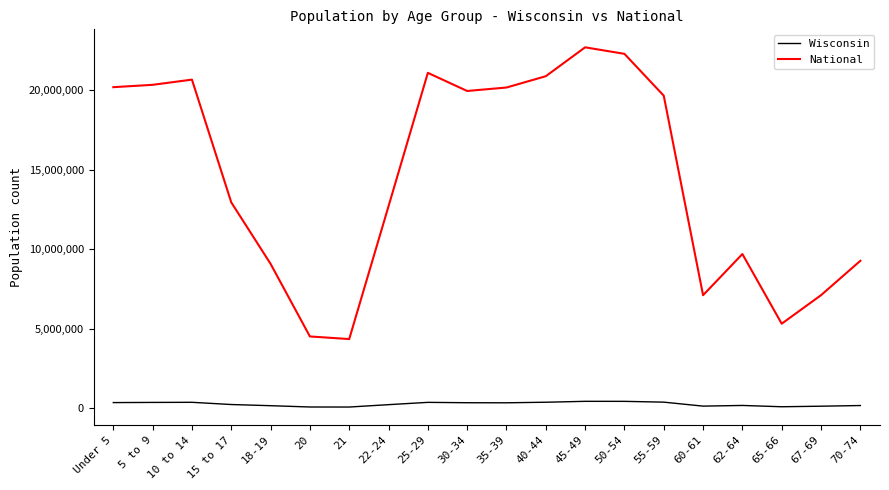

True or false: National and Wisconsin intersect in this chart.

False